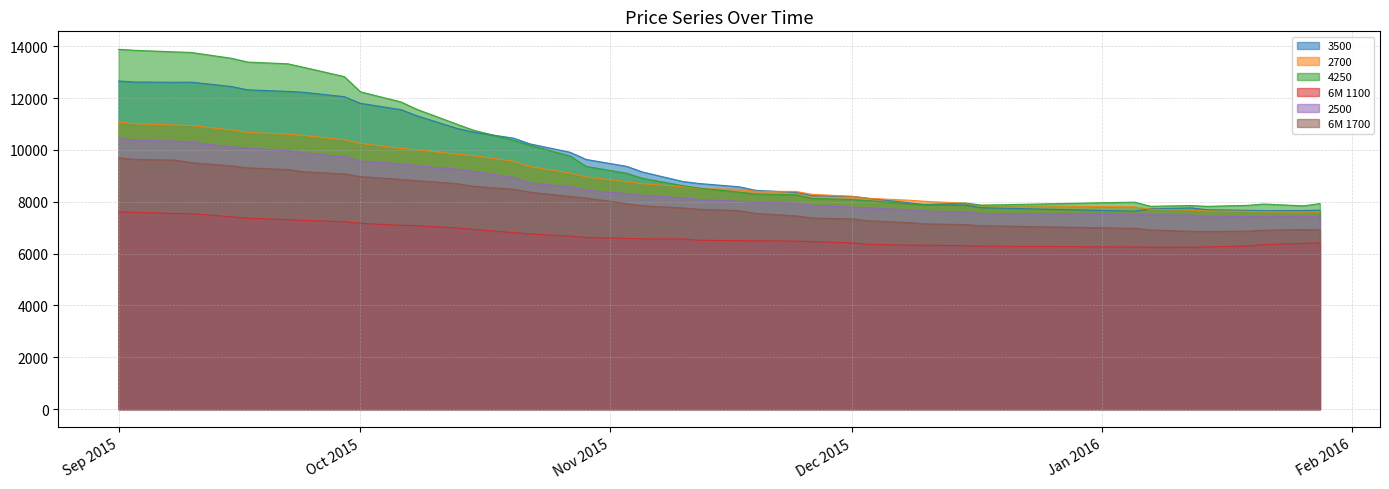

True or false: 4250 and 6M 1100 intersect in this chart.

False